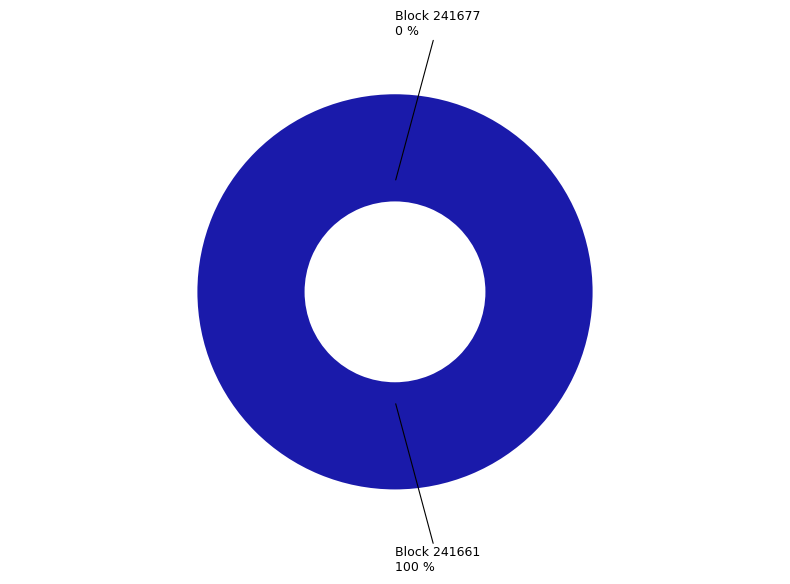

To the nearest percent, what is the difference between the 241661 and 241677 slice percentages?

100%